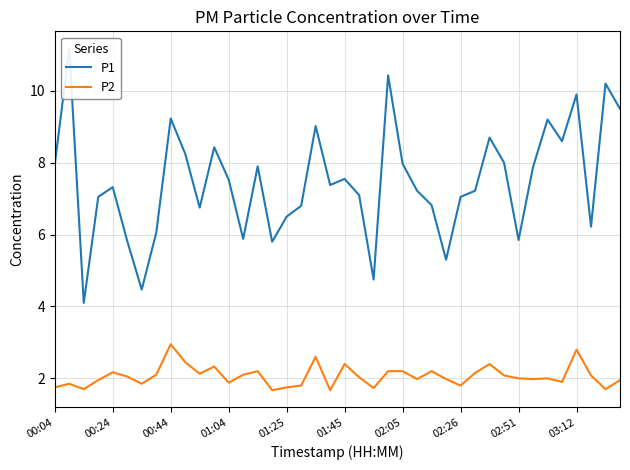

The P2 series shows 2.1 at 29. True or false?

True